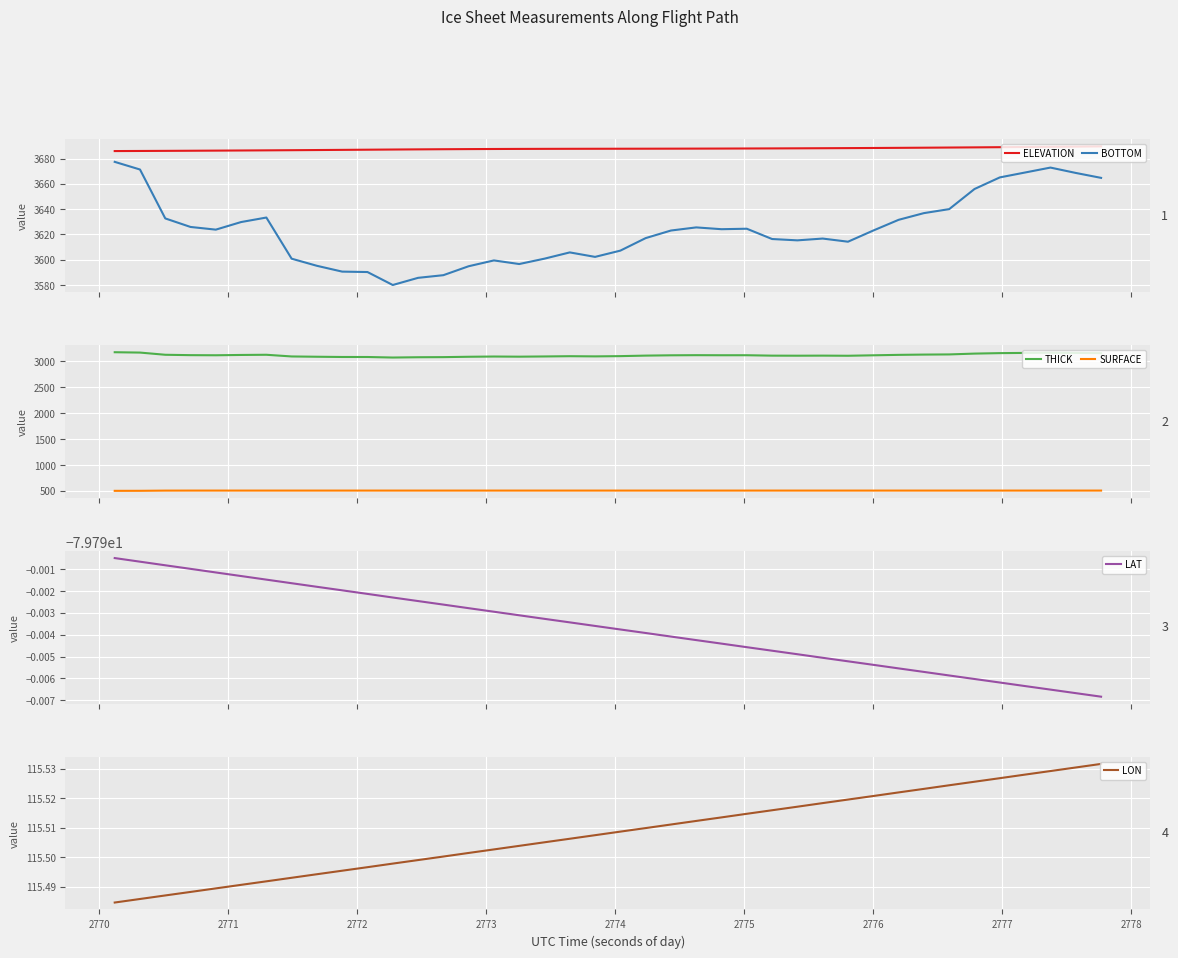

True or false: ELEVATION and BOTTOM cross at least once.

False